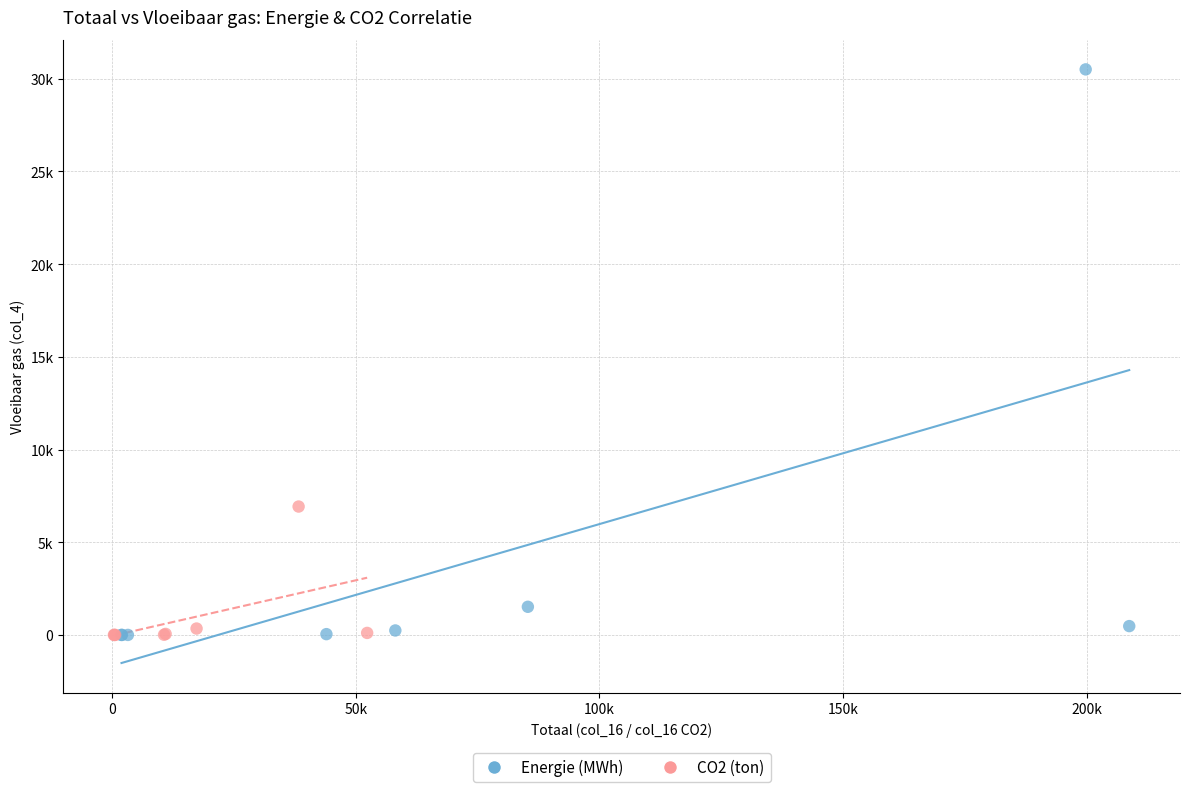

What are all the series names shown in the legend?

Energie (MWh), CO2 (ton)